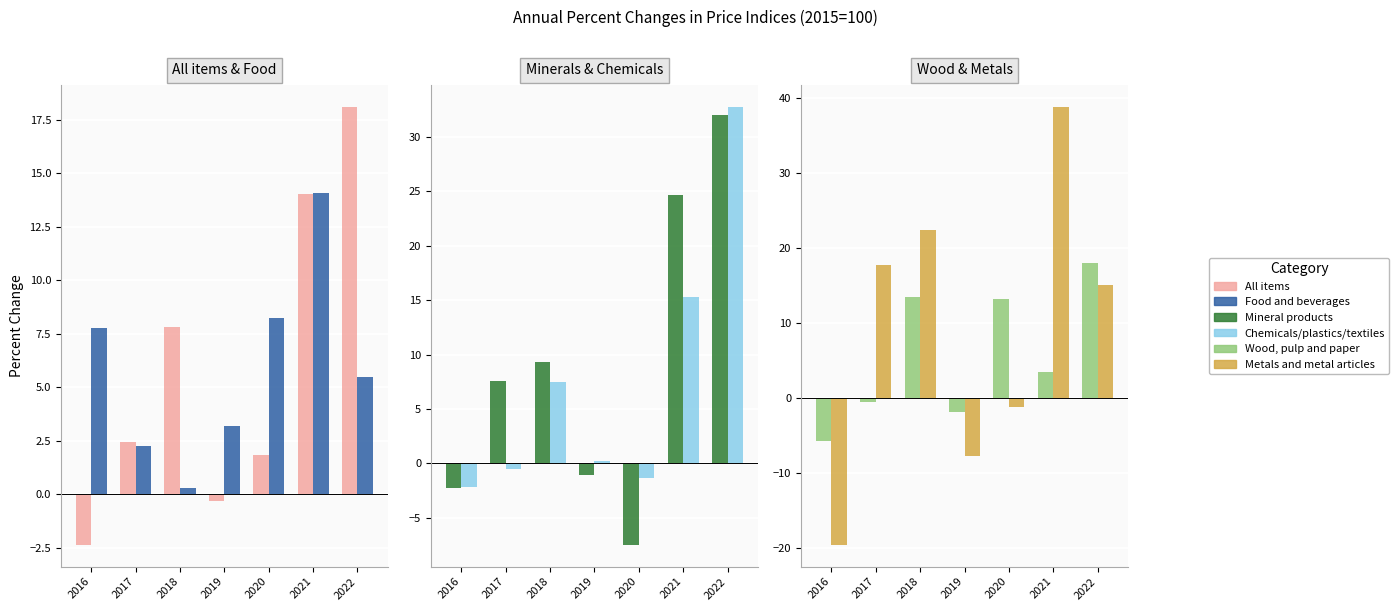

What is the maximum value for Metals and metal articles?

38.8